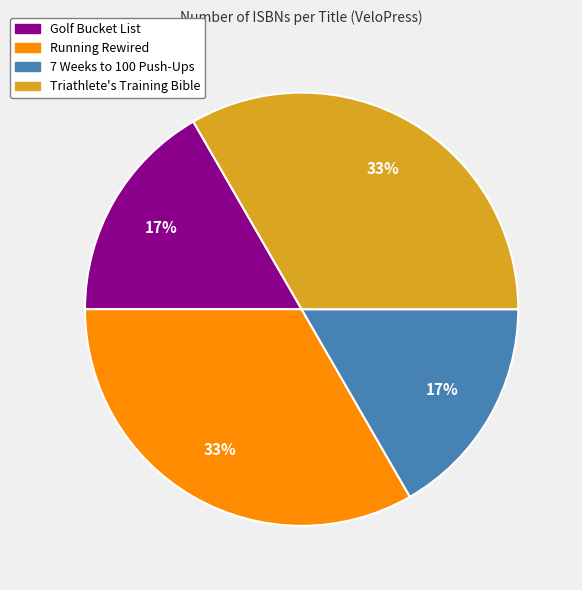

To the nearest percent, what percentage of the pie is 7 Weeks to 100 Push-Ups?

17%